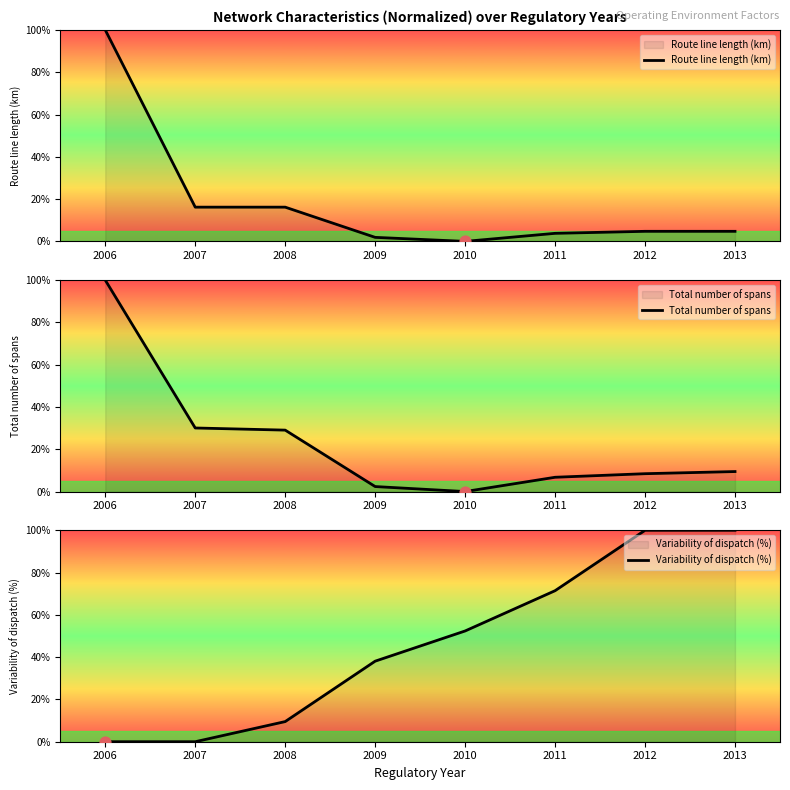

Which series has the largest total across all categories?

Variability of dispatch (%)